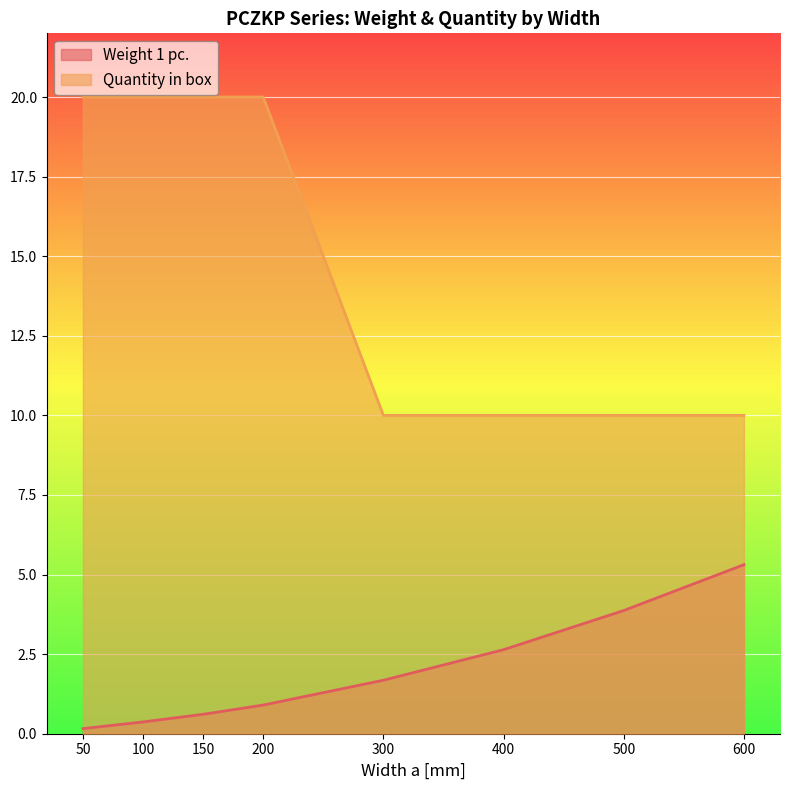

At which label does Weight 1 pc. first exceed 1?

300